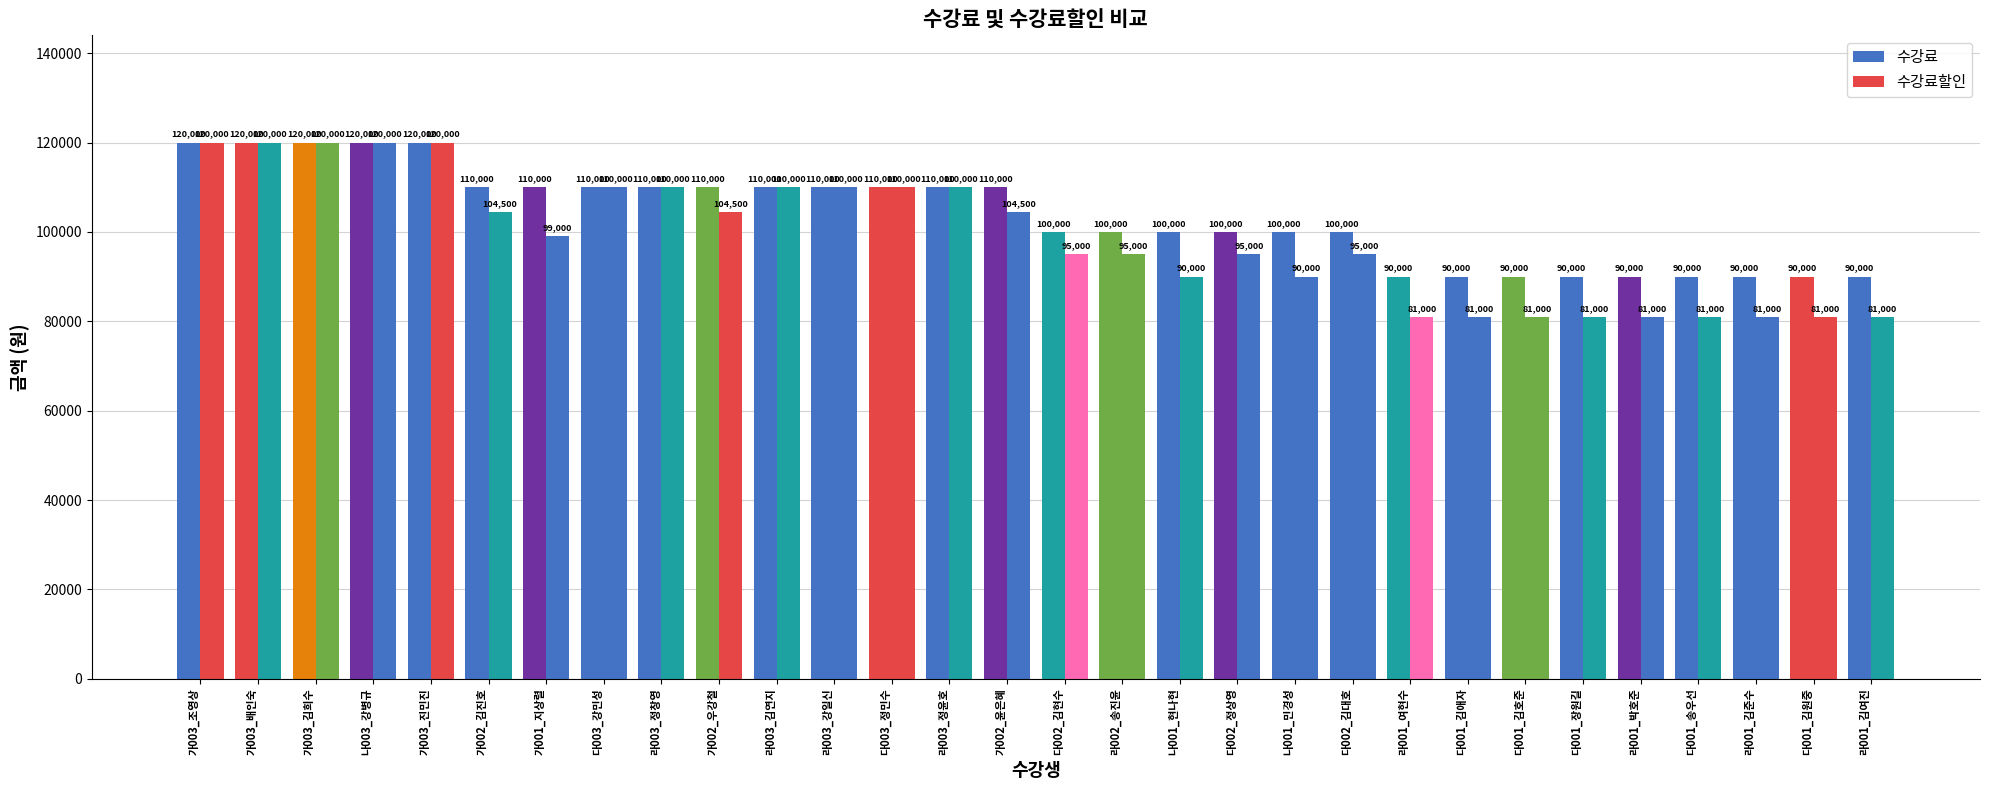

At 라001_여현수, list the series in order from smallest to largest.

수강료할인, 수강료